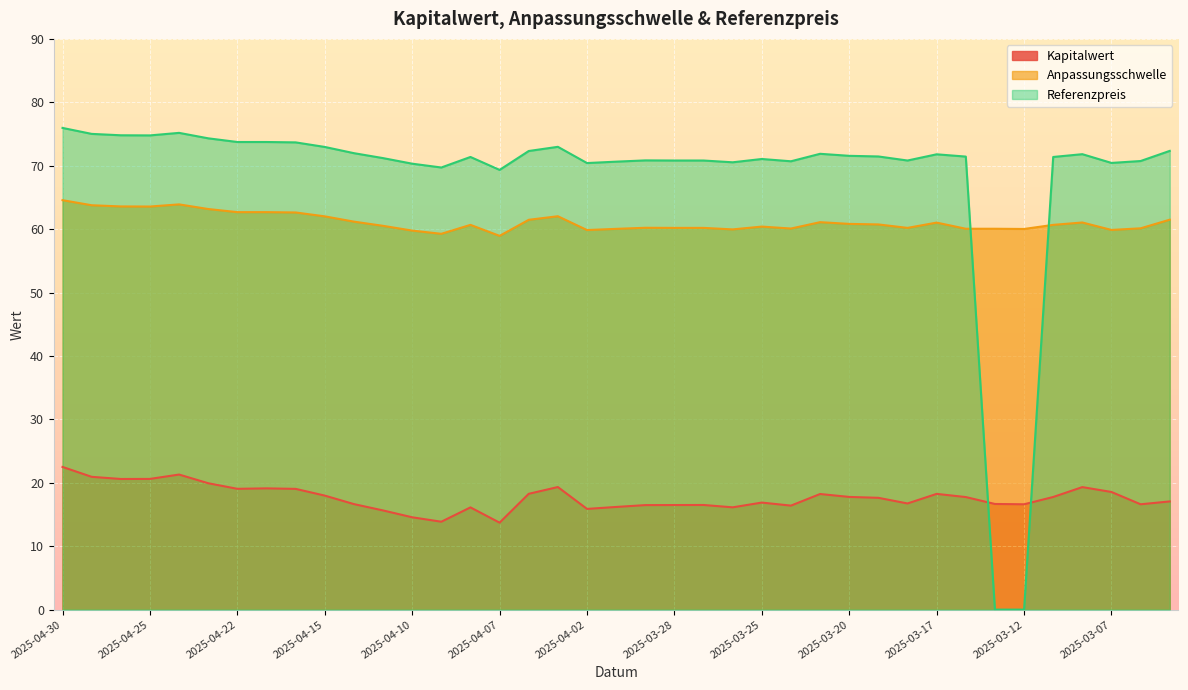

What is the total value across all series at 2025-04-16?

155.3